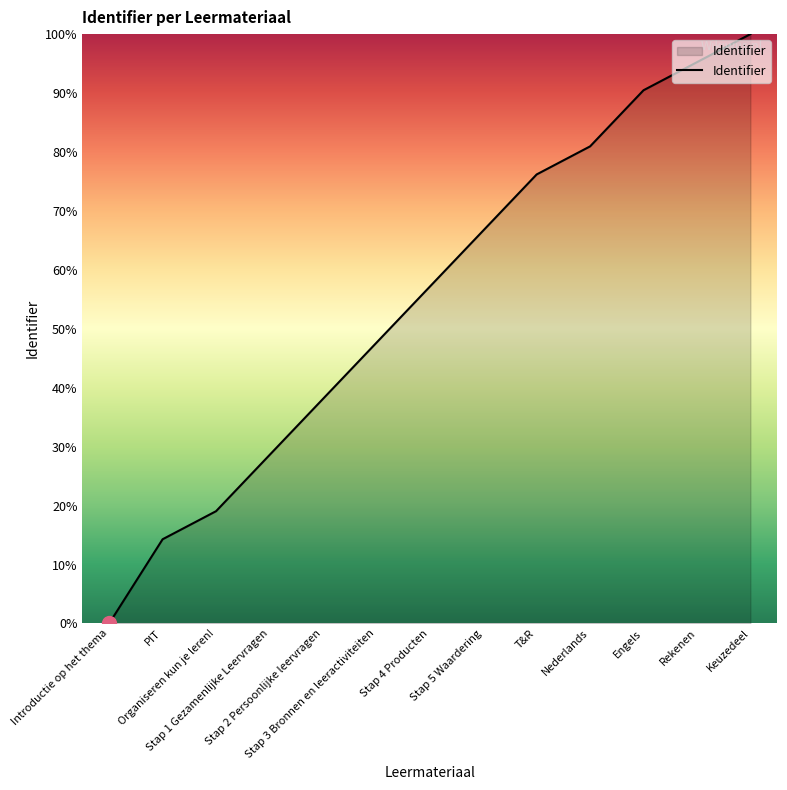

Reading left to right, what are all the values shown in this chart?

0.0	14.3	19.0	28.6	38.1	47.6	57.1	66.7	76.2	81.0	90.5	95.2	100.0